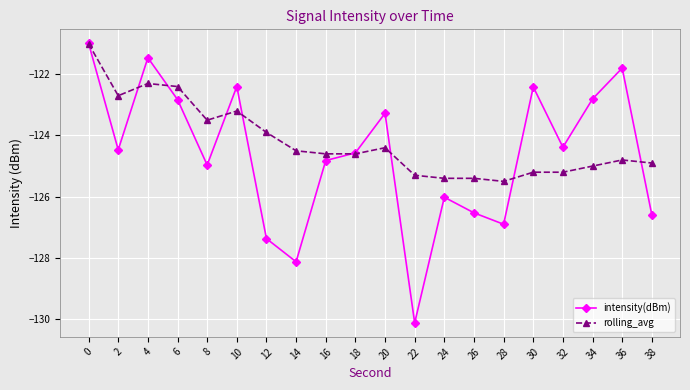

What is the difference between the second highest and minimum values in the intensity(dBm) series?

8.7